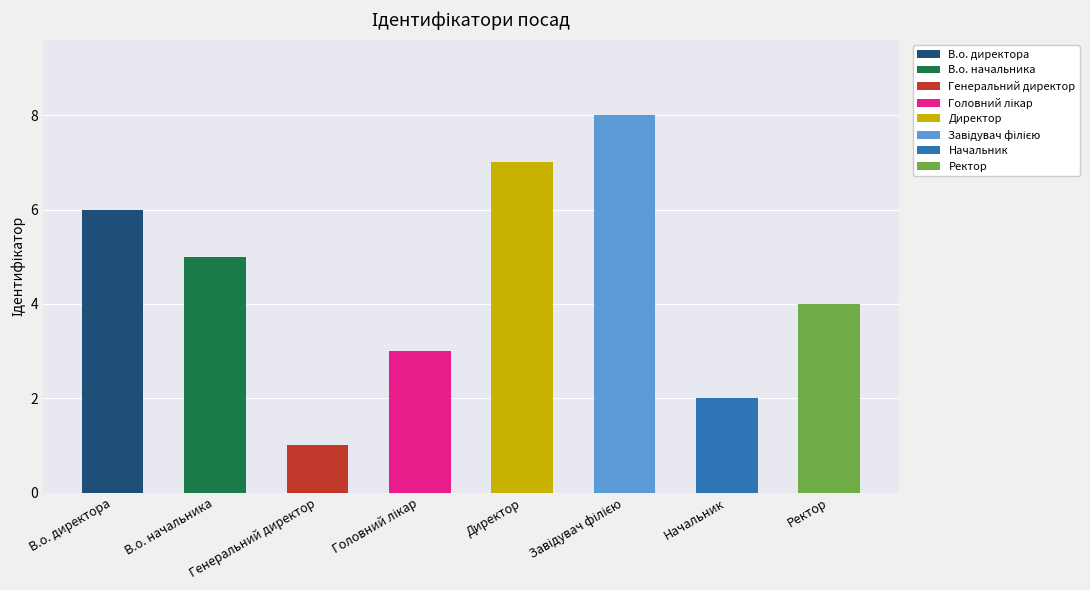

What is the greatest value displayed?

8